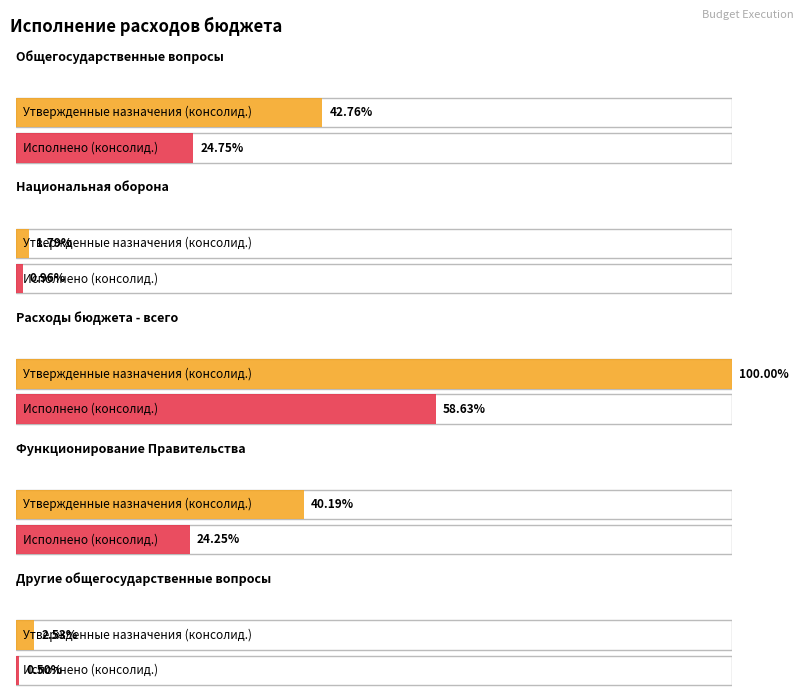

Rank the series at Национальная оборона from lowest to highest value.

Исполнено (консолид.), Утвержденные назначения (консолид.)